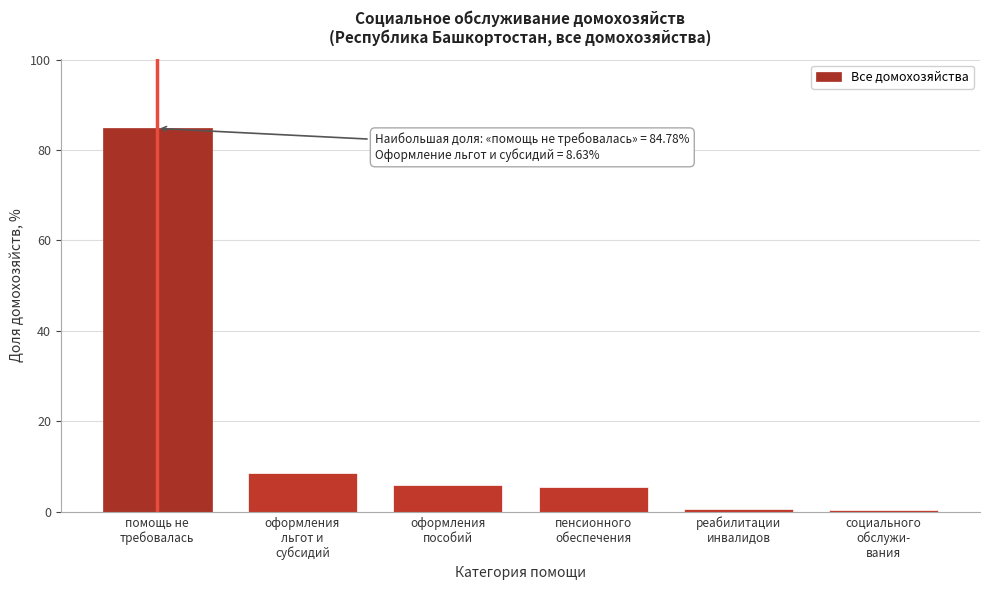

What is the greatest value displayed?

84.8